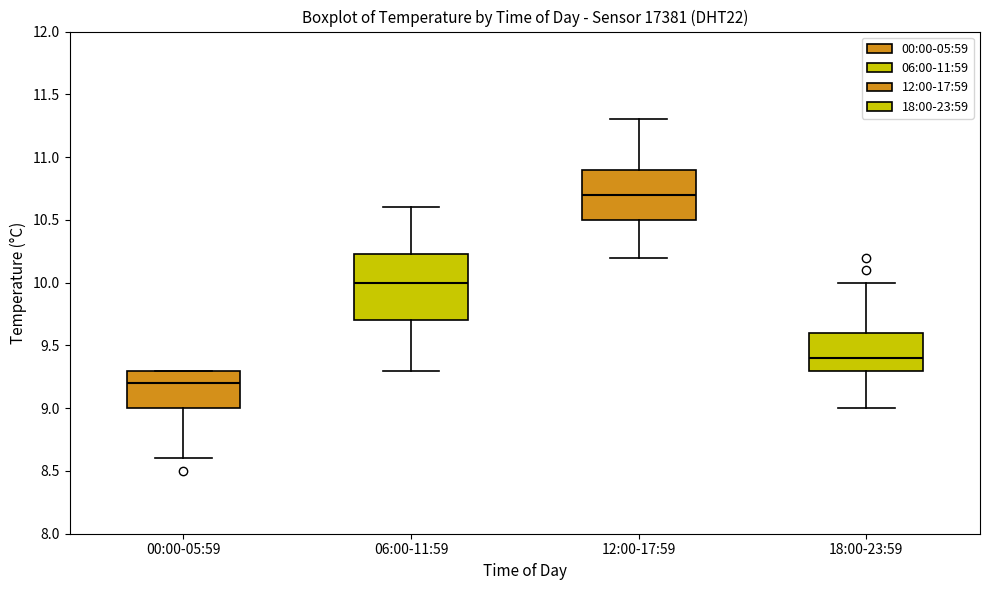

Reading left to right, read every box against the y-axis: the position of its median line, the range the box covers, and the ends of its whiskers. The values are not printed on the chart, so give them approximately, as read against the axis.

00:00-05:59: median 9.20, box 9.00 to 9.30, whiskers 8.60 to 9.30
06:00-11:59: median 10.00, box 9.70 to 10.25, whiskers 9.30 to 10.60
12:00-17:59: median 10.70, box 10.50 to 10.90, whiskers 10.20 to 11.30
18:00-23:59: median 9.40, box 9.30 to 9.60, whiskers 9.00 to 10.00